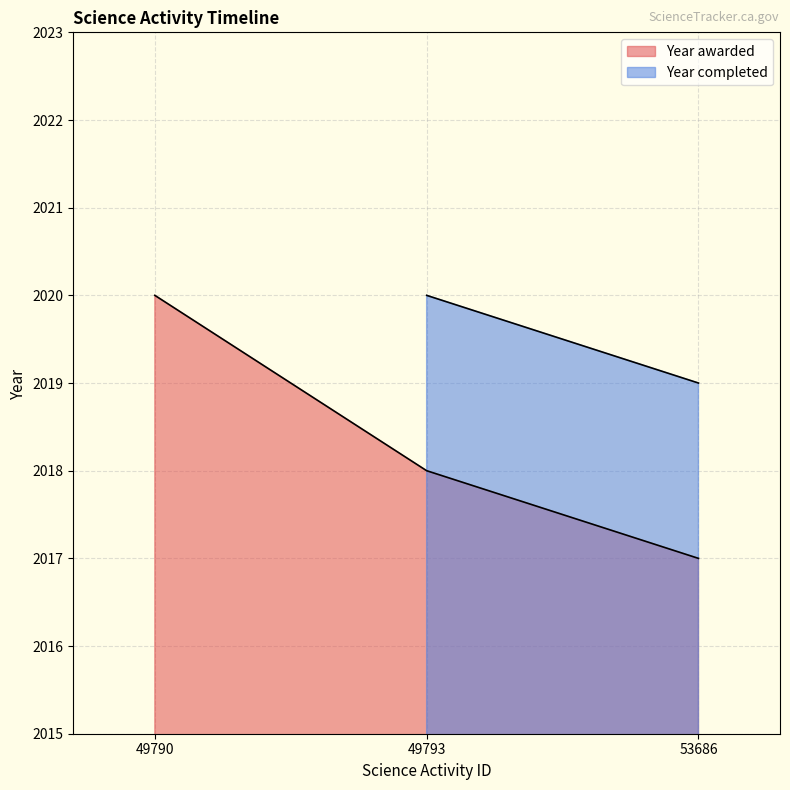

What is the change in value from 49793 to 53686?

-1